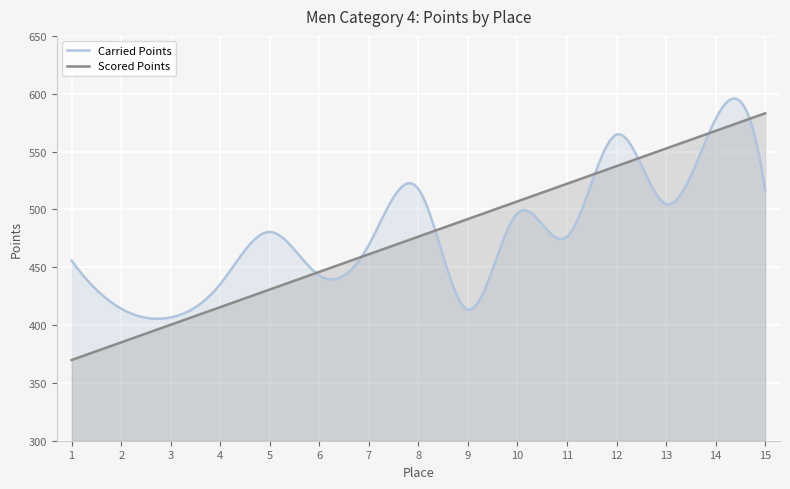

What is the difference between the Scored Points values at 9 and 4?

76.2